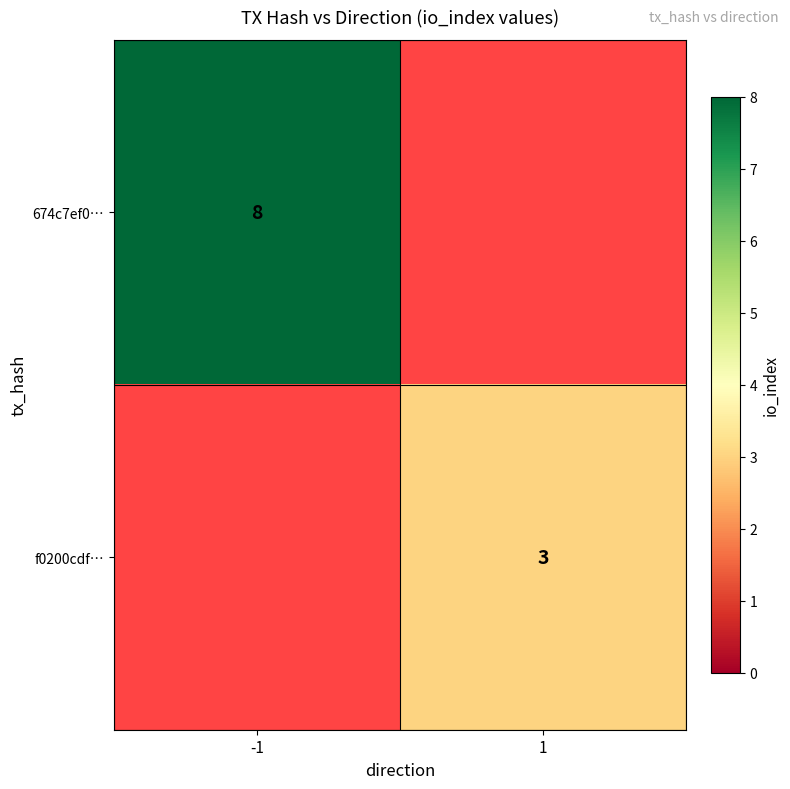

True or false: f0200cdf… has a value of 3 at 1.

True